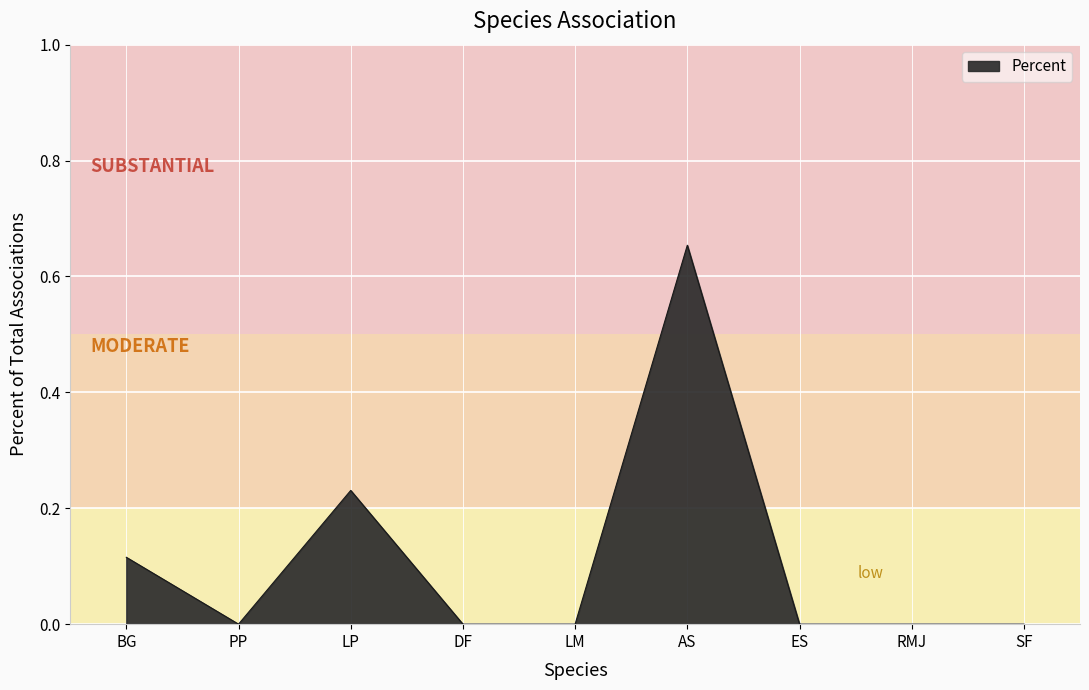

Which category has the highest value across all series?

AS